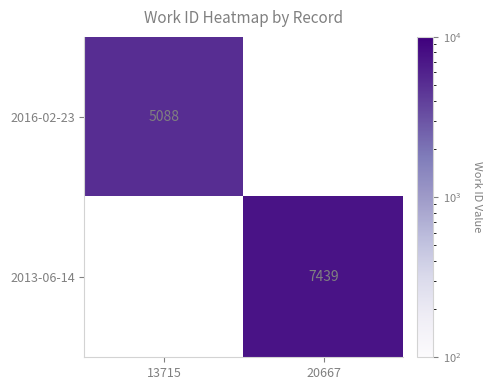

At how many categories does at least one series exceed 5892?

1